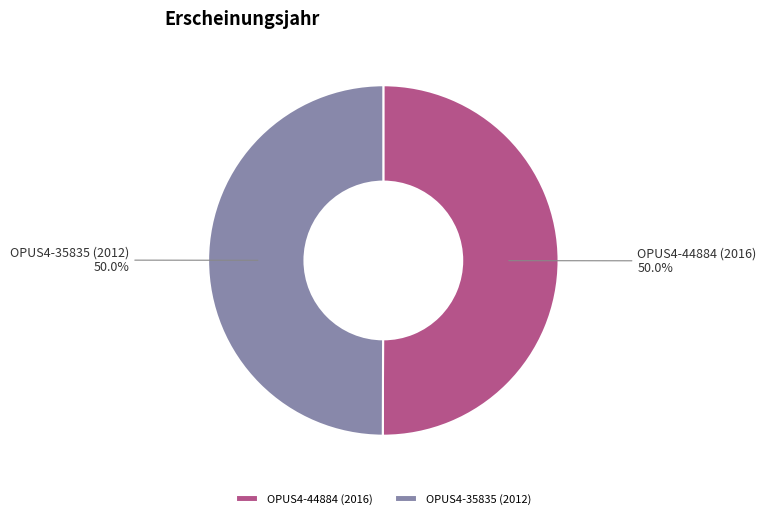

Combined, what portion of the pie is OPUS4-44884 (2016) and OPUS4-35835 (2012)?

100.0%